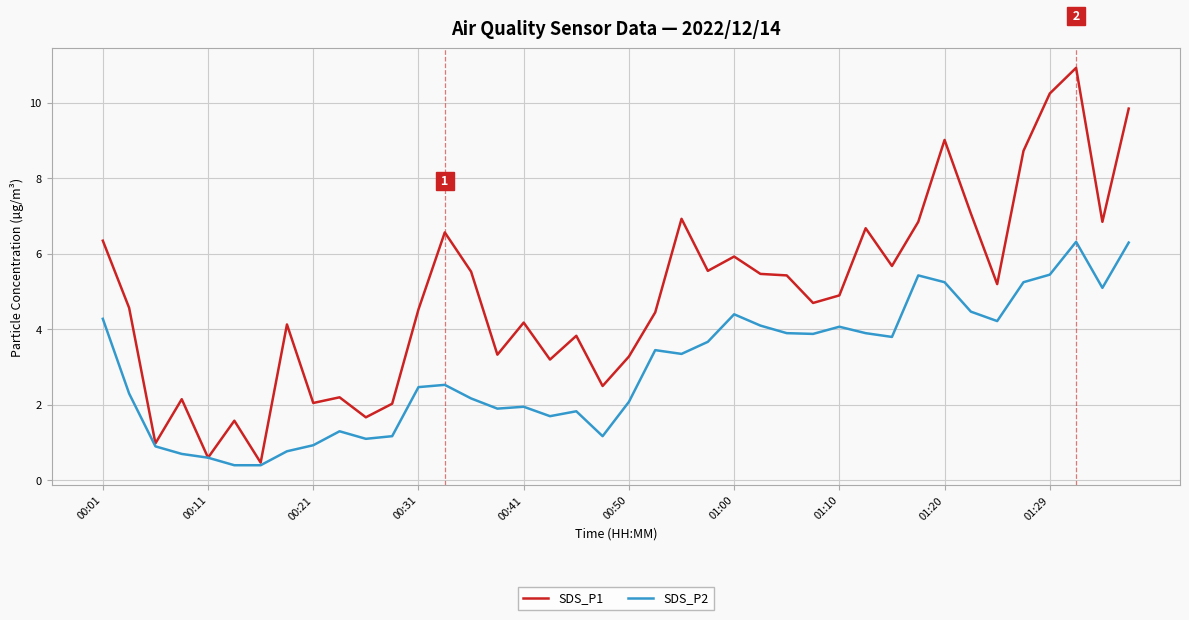

List the series in order of their peak value, highest first.

SDS_P1, SDS_P2